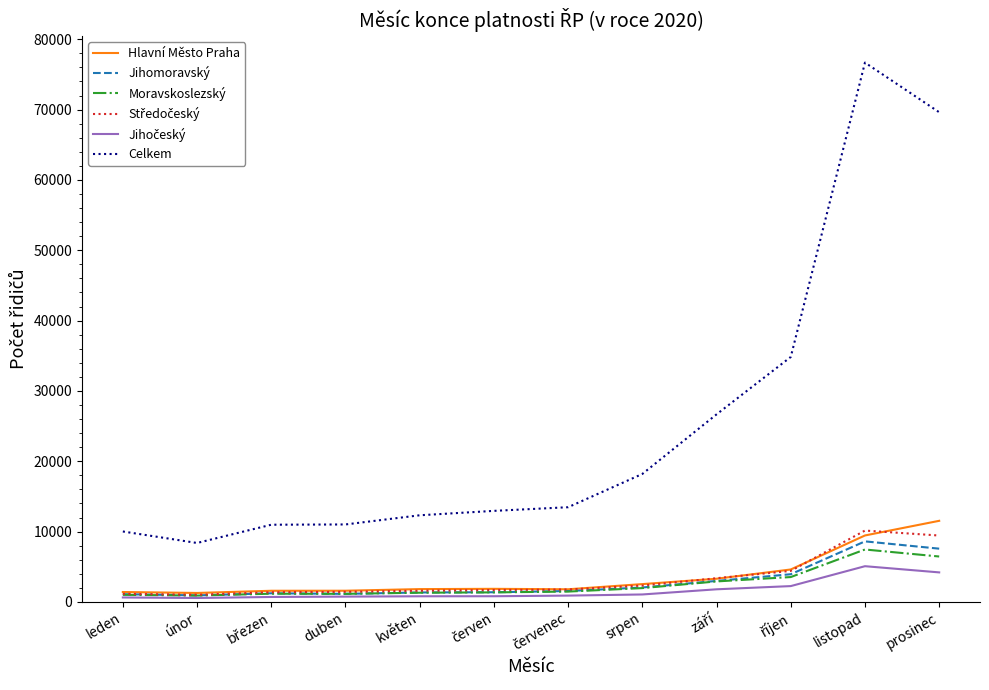

Which series has the largest range (max minus min)?

Celkem